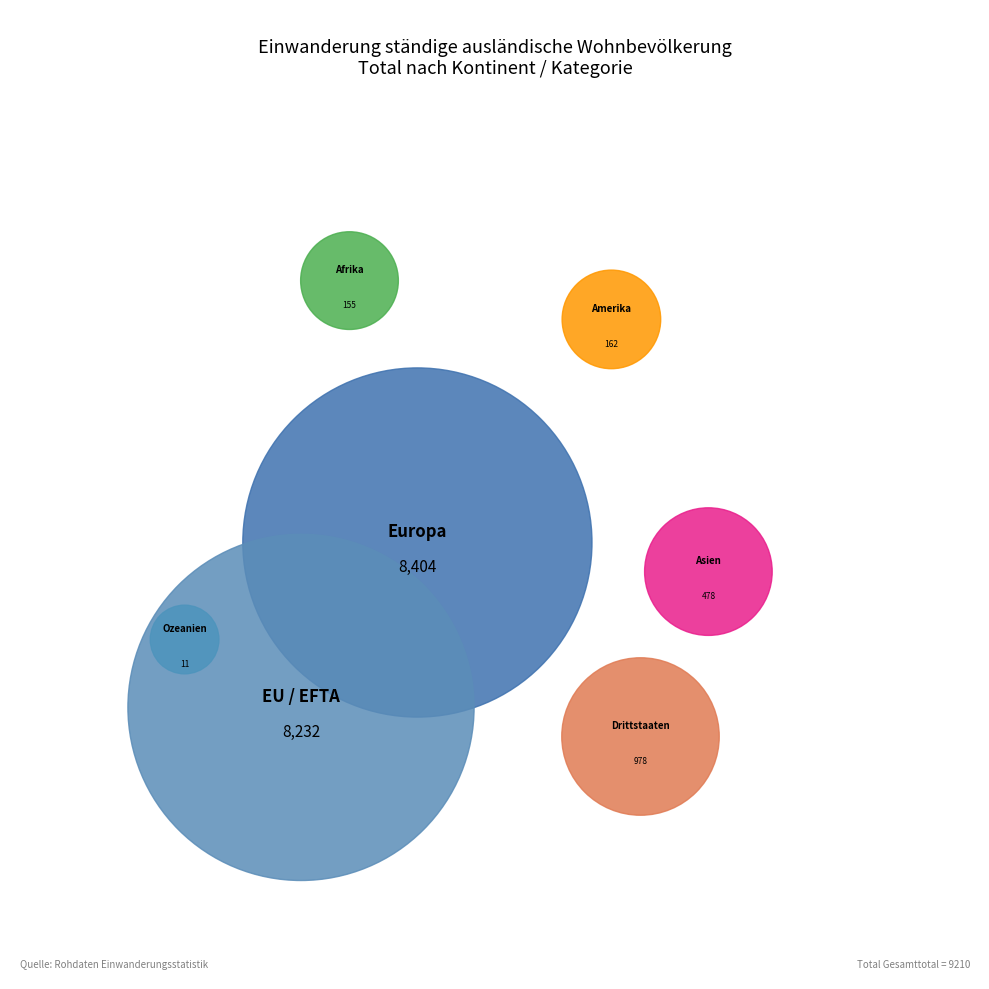

Between Europa and Ozeanien, which is larger?

Europa